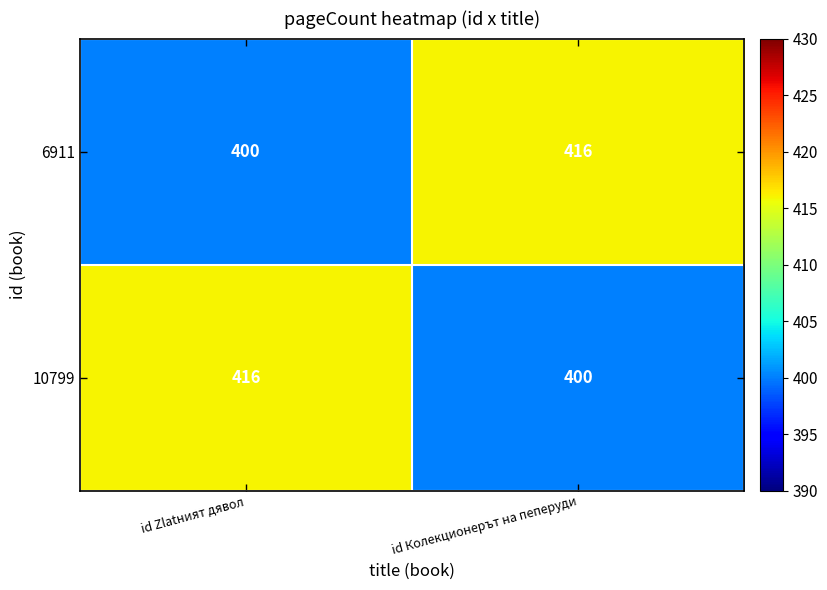

What is the difference between the highest and lowest values at id Колекционерът на пеперуди?

16